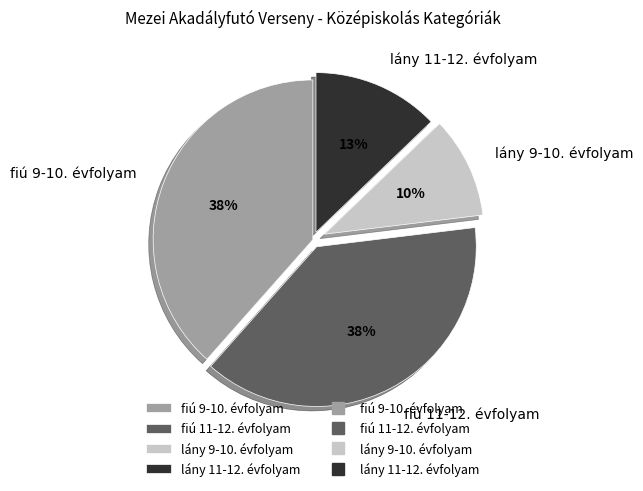

Does fiú 9-10. évfolyam represent more than half of the total?

No